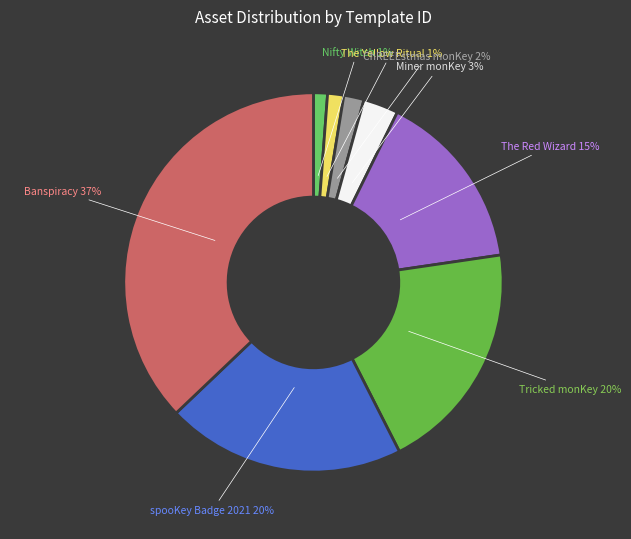

To the nearest percent, what percentage of the pie is Tricked monKey?

20%